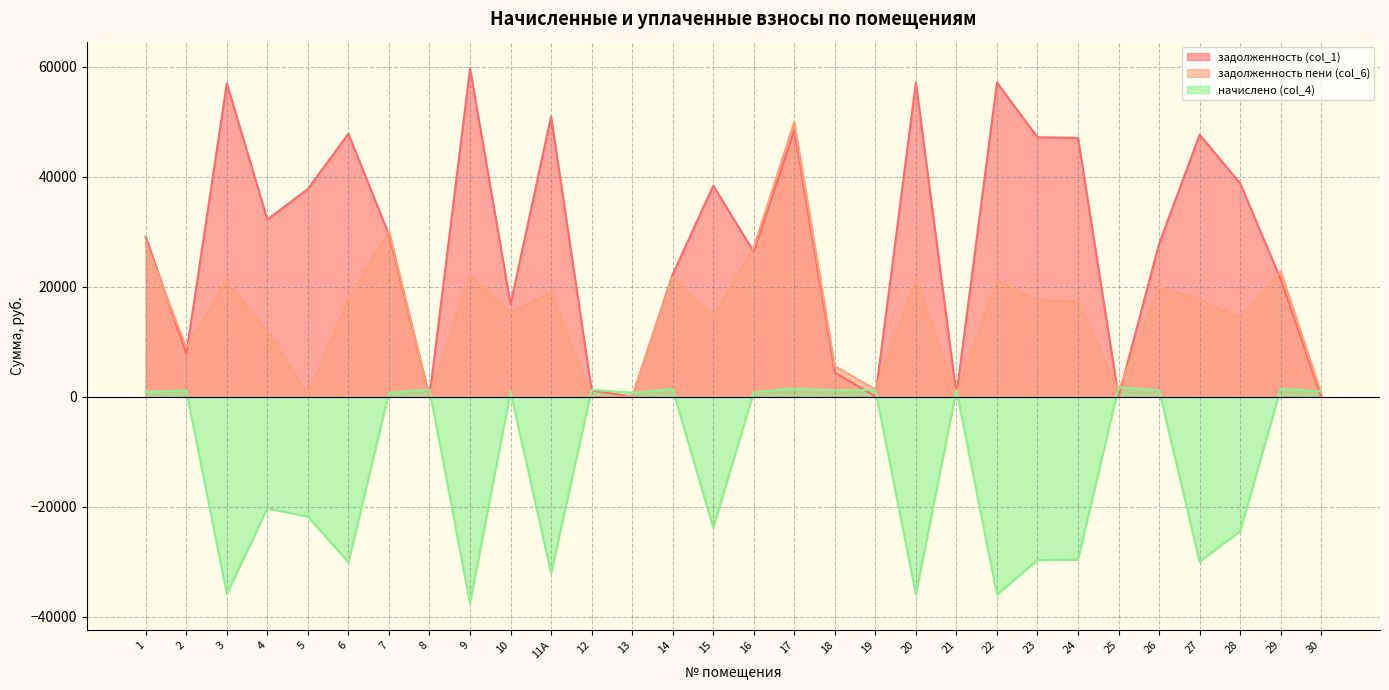

At how many categories does at least one series exceed -36996?

30